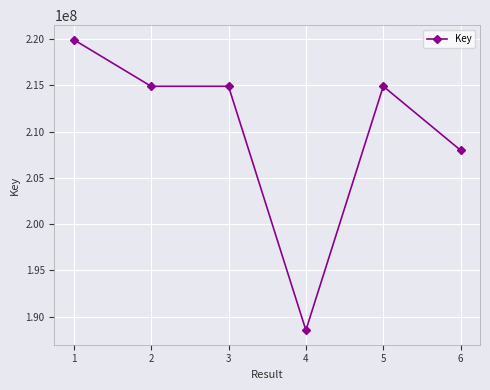

What is the minimum value shown in the chart?

188552307